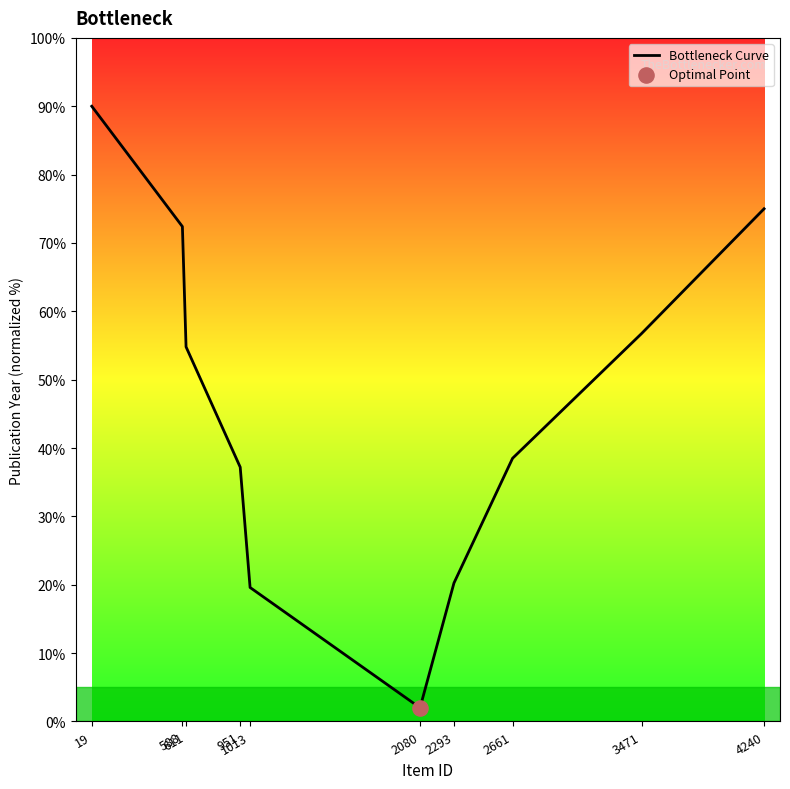

Which has a higher value, 2293 or 951?

951